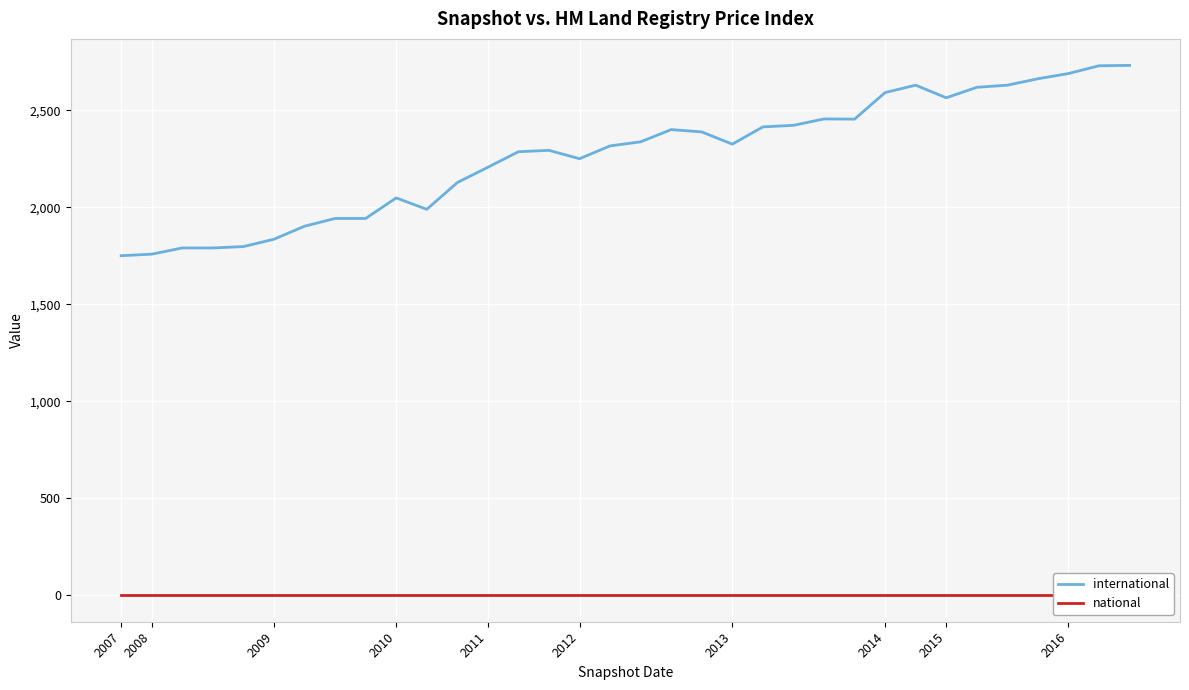

What is the maximum value for international?

2731